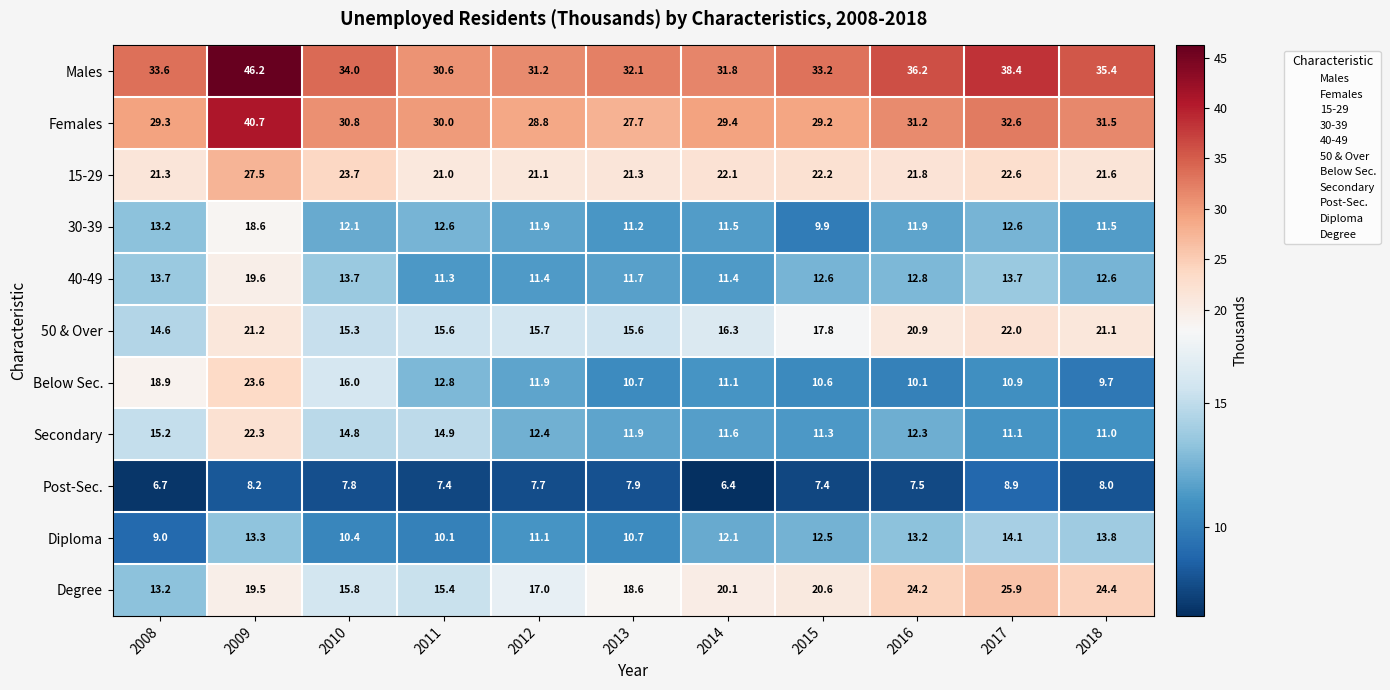

At which category is the sum across all series the highest?

2009